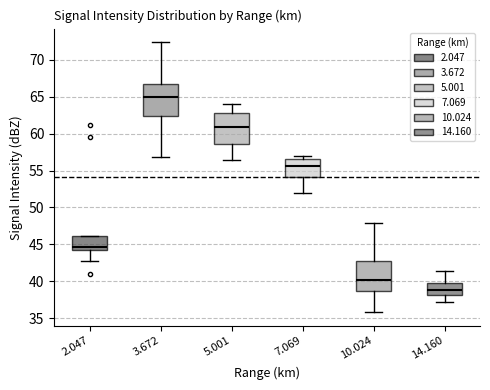

Reading left to right, read every box against the y-axis: the position of its median line, the range the box covers, and the ends of its whiskers. The values are not printed on the chart, so give them approximately, as read against the axis.

2.047: median 44.5 (just above the box's lower edge), box 44.5 to 46.0, whiskers 42.5 to 46.0
3.672: median 65.0, box 62.5 to 66.5, whiskers 57.0 to 72.5
5.001: median 61.0, box 58.5 to 63.0, whiskers 56.5 to 64.0
7.069: median 55.5, box 54.0 to 56.5, whiskers 52.0 to 57.0
10.024: median 40.0, box 38.5 to 43.0, whiskers 36.0 to 48.0
14.160: median 39.0, box 38.0 to 40.0, whiskers 37.0 to 41.5